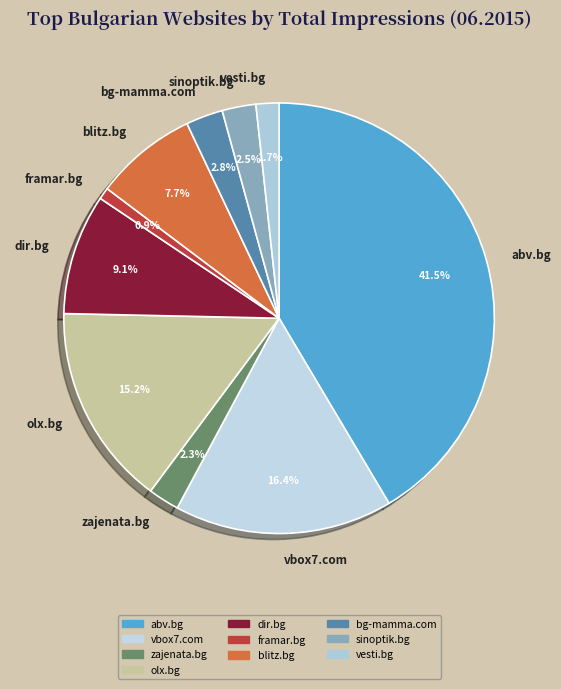

True or false: olx.bg accounts for 15% of the total.

True